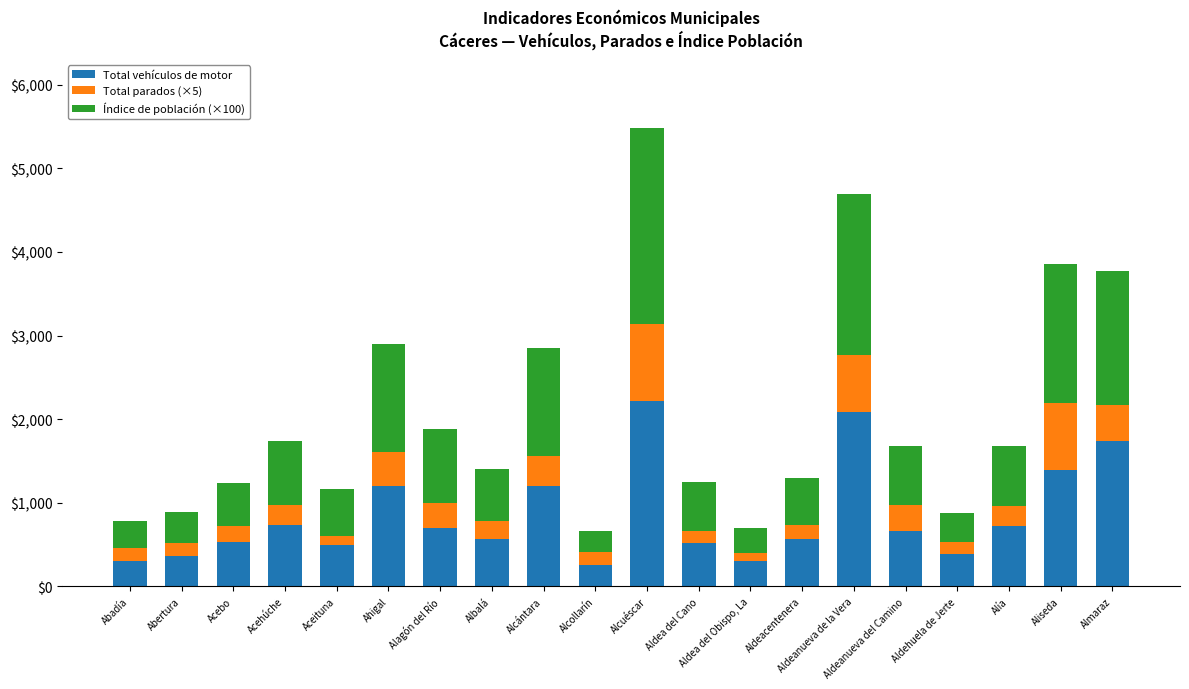

How many bars are there in total?

20